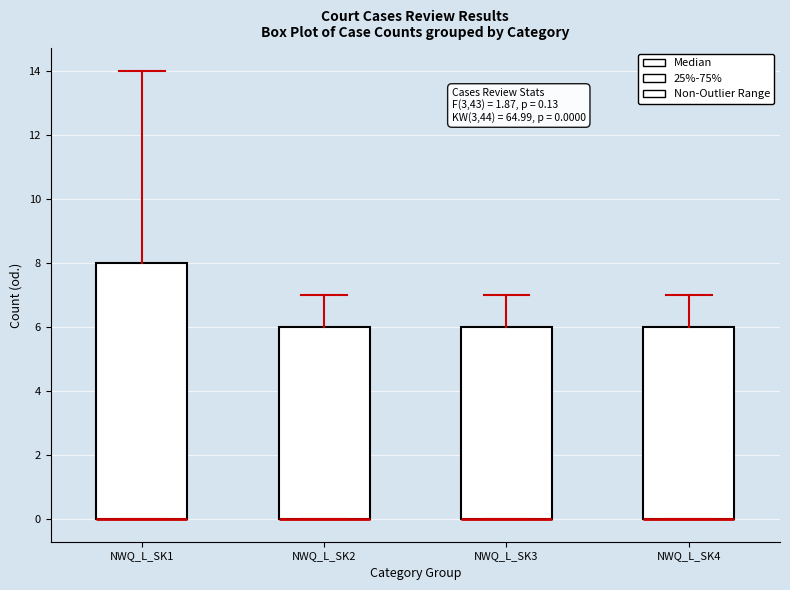

Which box is the tallest, from its lower edge to its upper edge?

NWQ_L_SK1